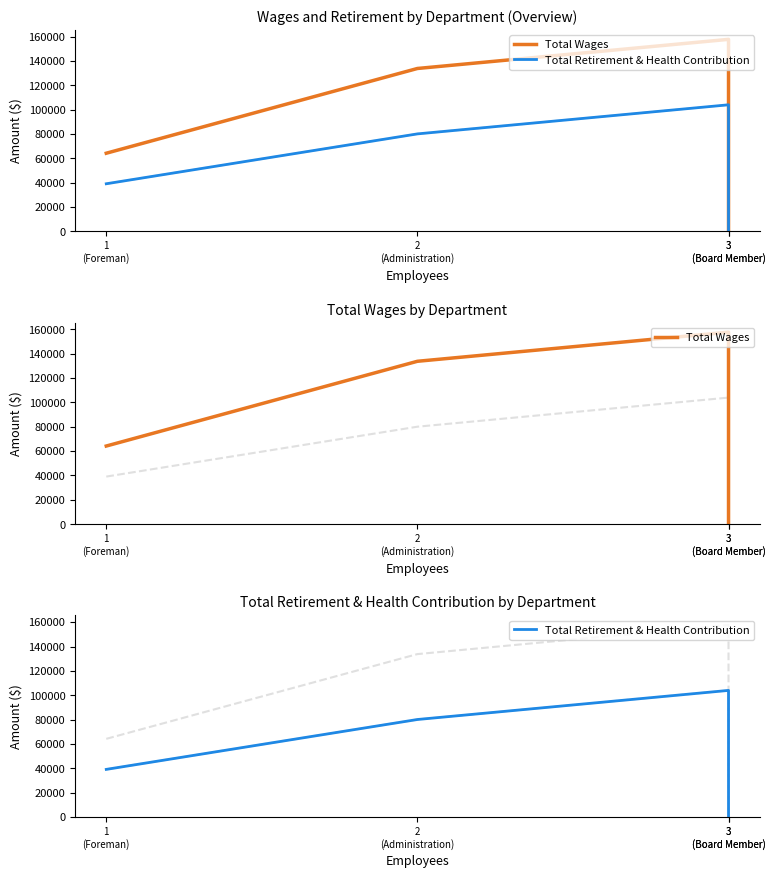

Reading right to left, what are all the values shown in this chart?

Total Wages: 0	157698	133780	64197
Total Retirement & Health Contribution: 0	103963	80069	39114